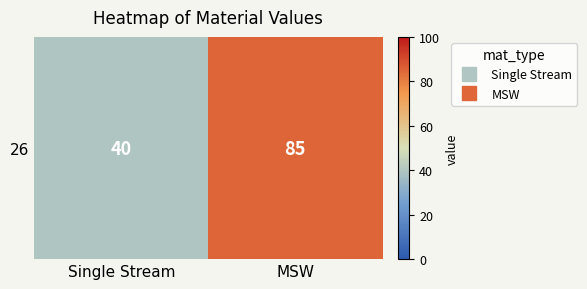

List the labels in order of value, largest first.

MSW, Single Stream